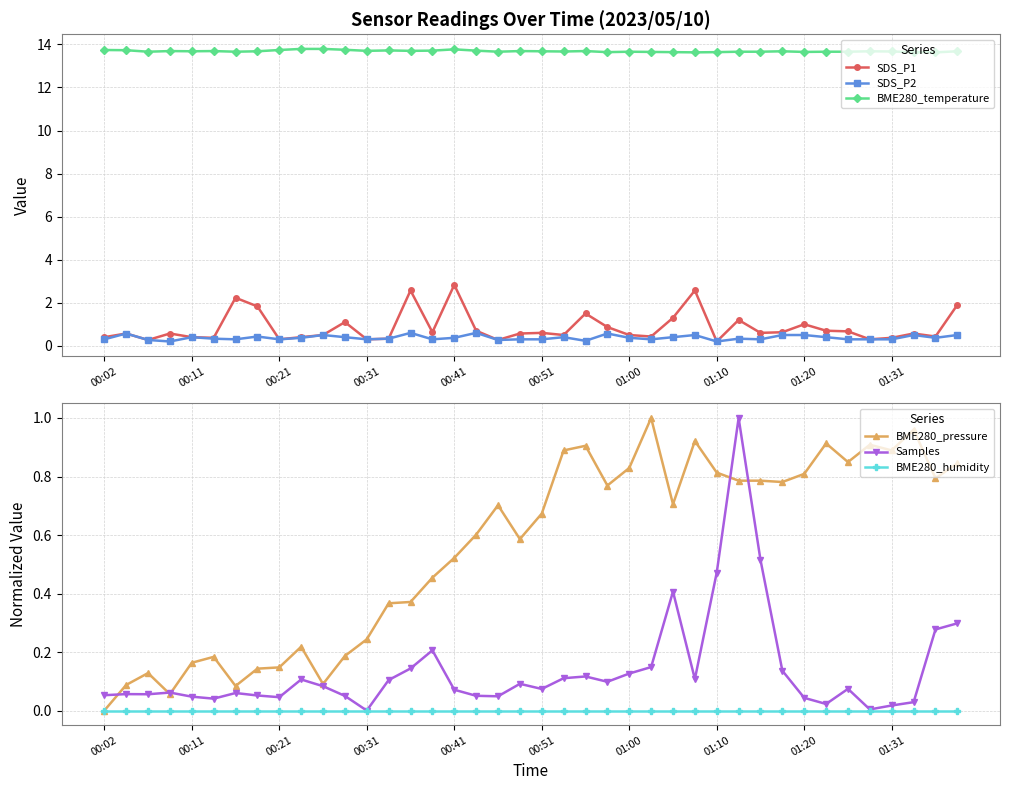

True or false: BME280_temperature and SDS_P1 cross at least once.

False